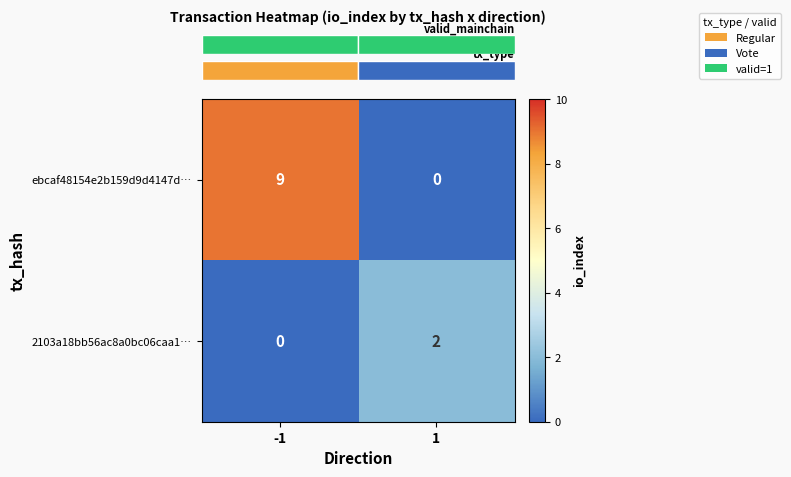

What is the difference between the maximum and minimum values in the ebcaf48154e2b159d9d4147d… series?

9